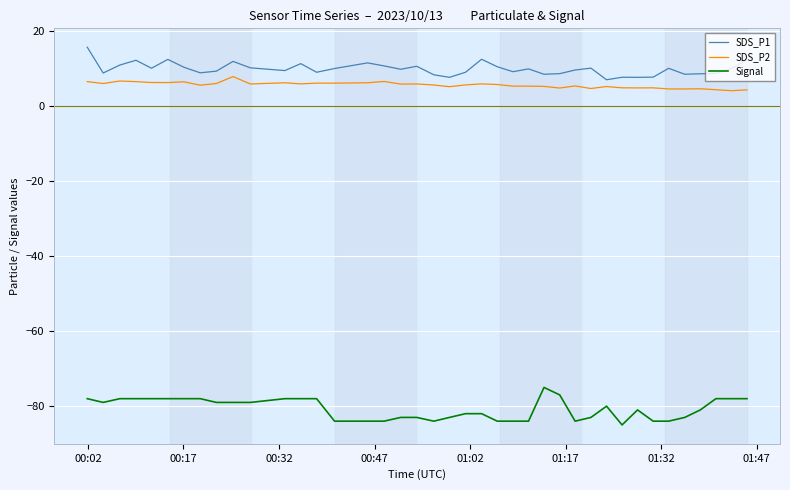

True or false: SDS_P2 and Signal intersect in this chart.

False